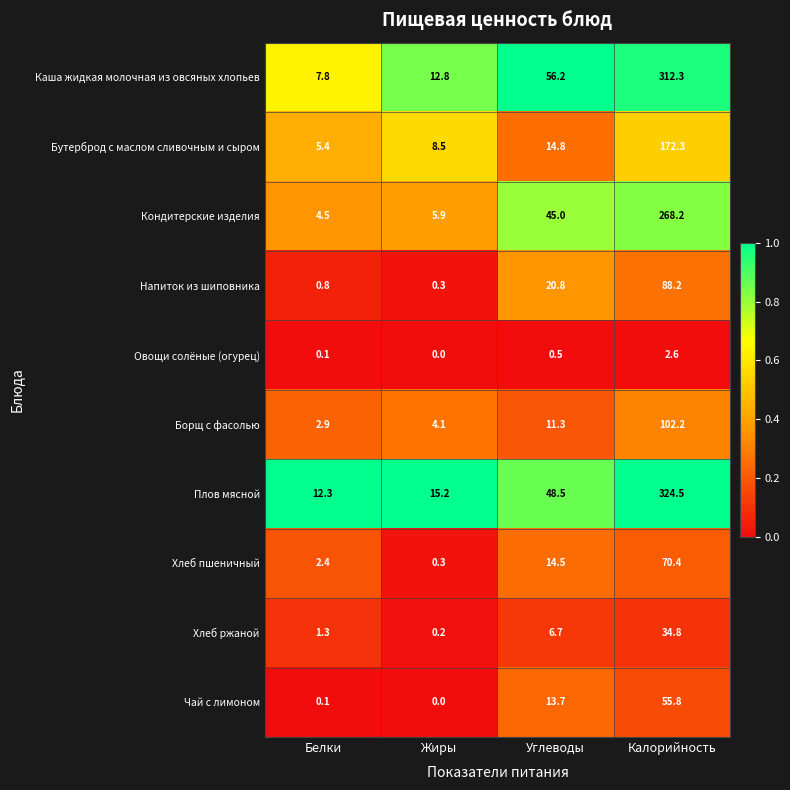

What is the difference between the Напиток из шиповника values at Калорийность and Белки?

87.4